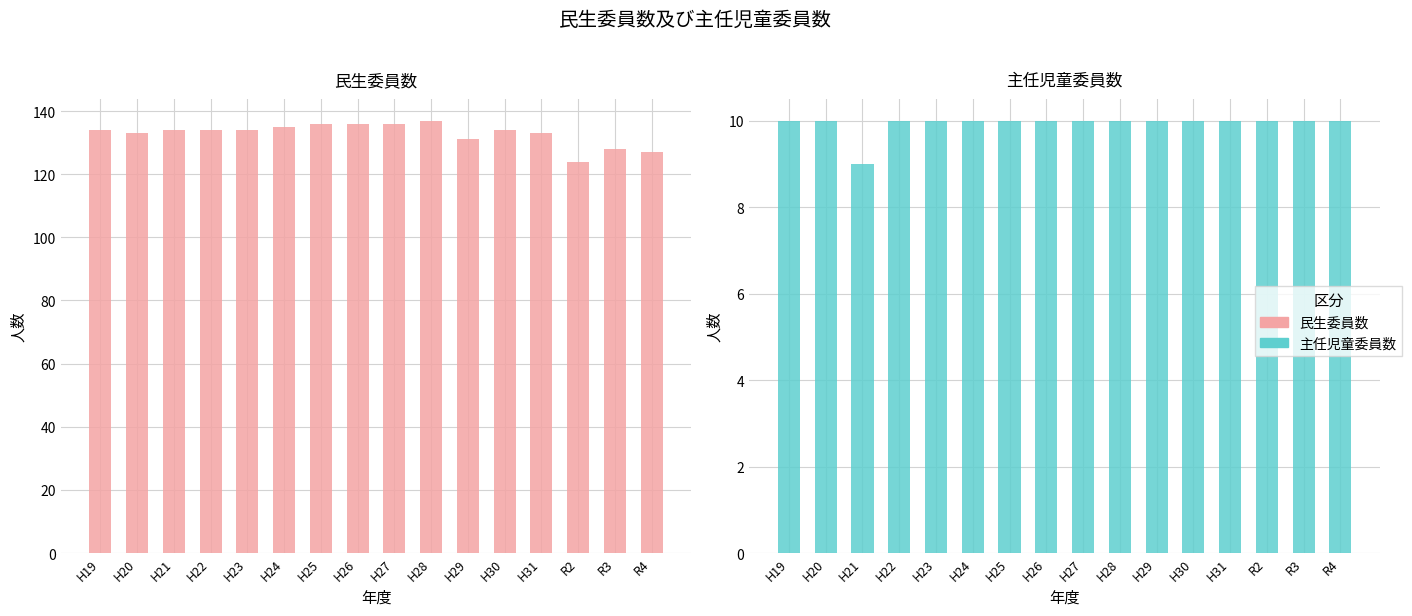

What is the label of the 11th bar from the left?

H29